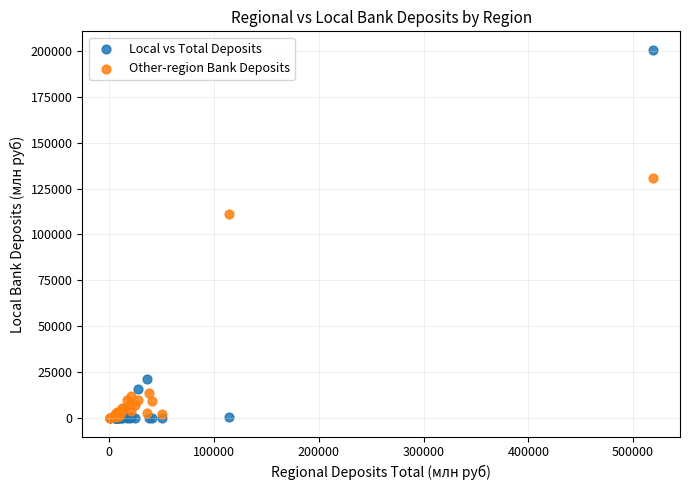

Across all series, what Y value is closest to 100303?

111025